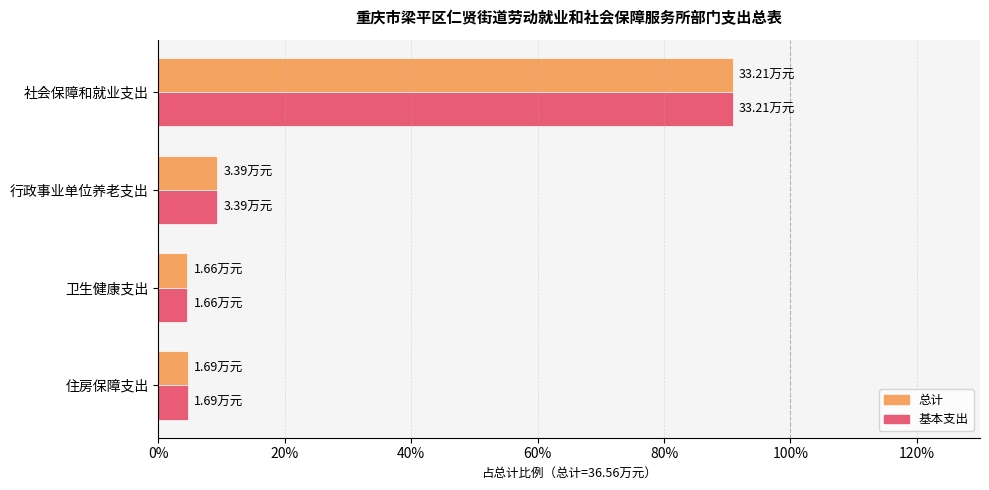

Which series has the widest spread of values?

总计